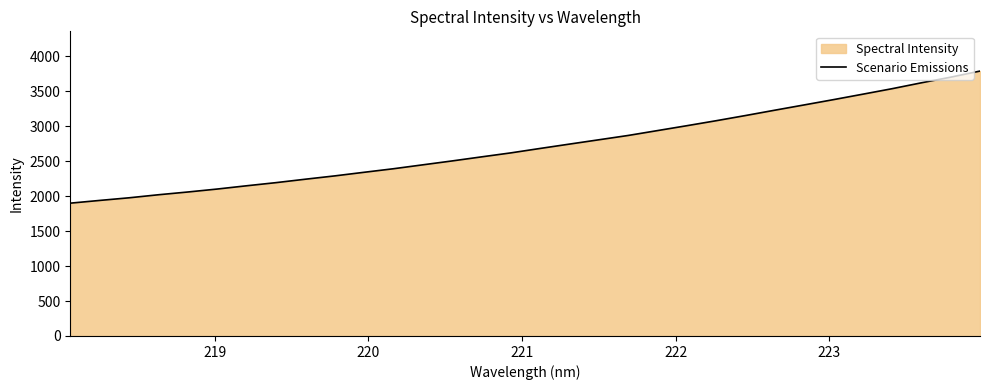

What is the minimum value shown in the chart?

1899.7